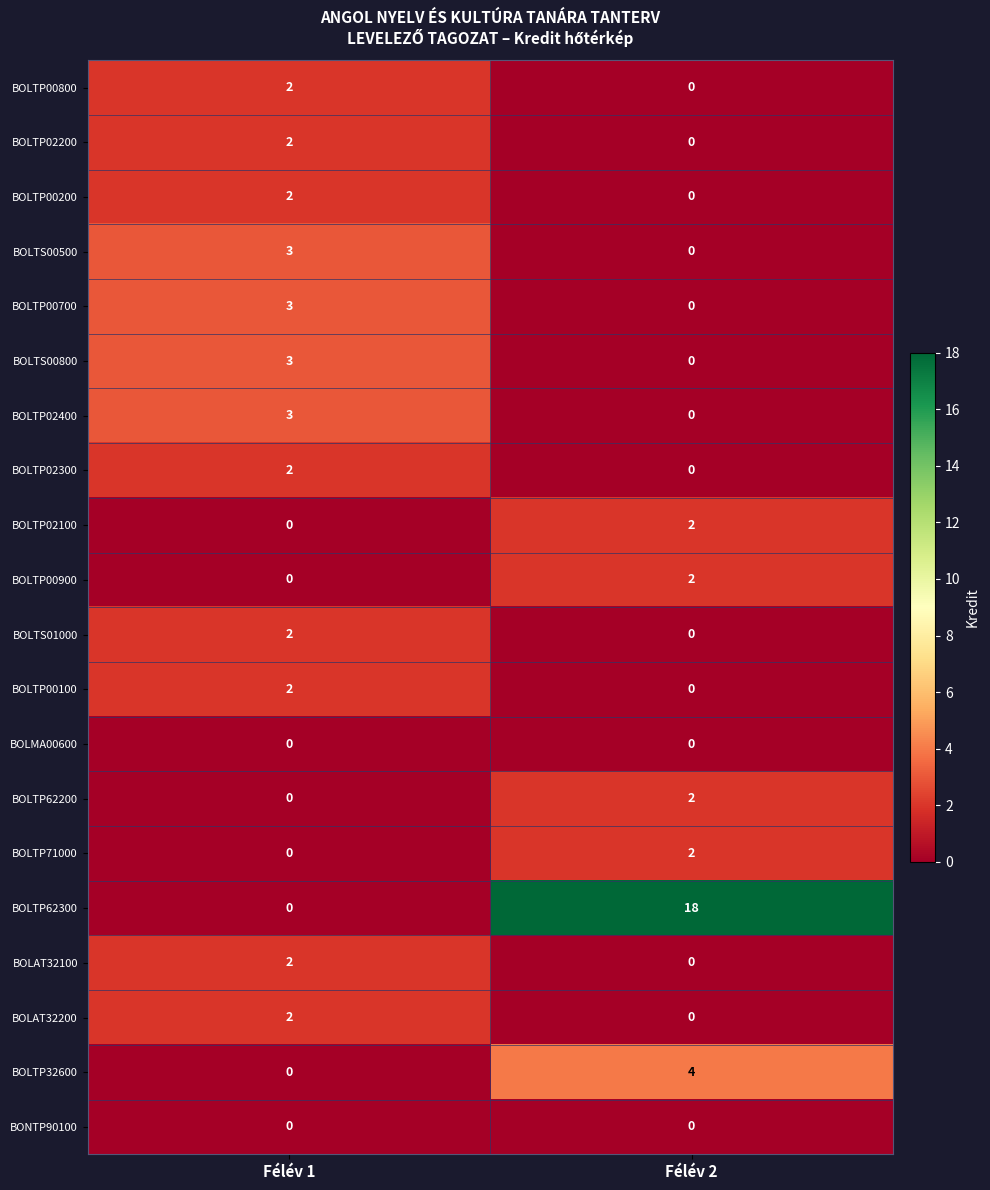

Which series has the largest total across all categories?

BOLTP62300